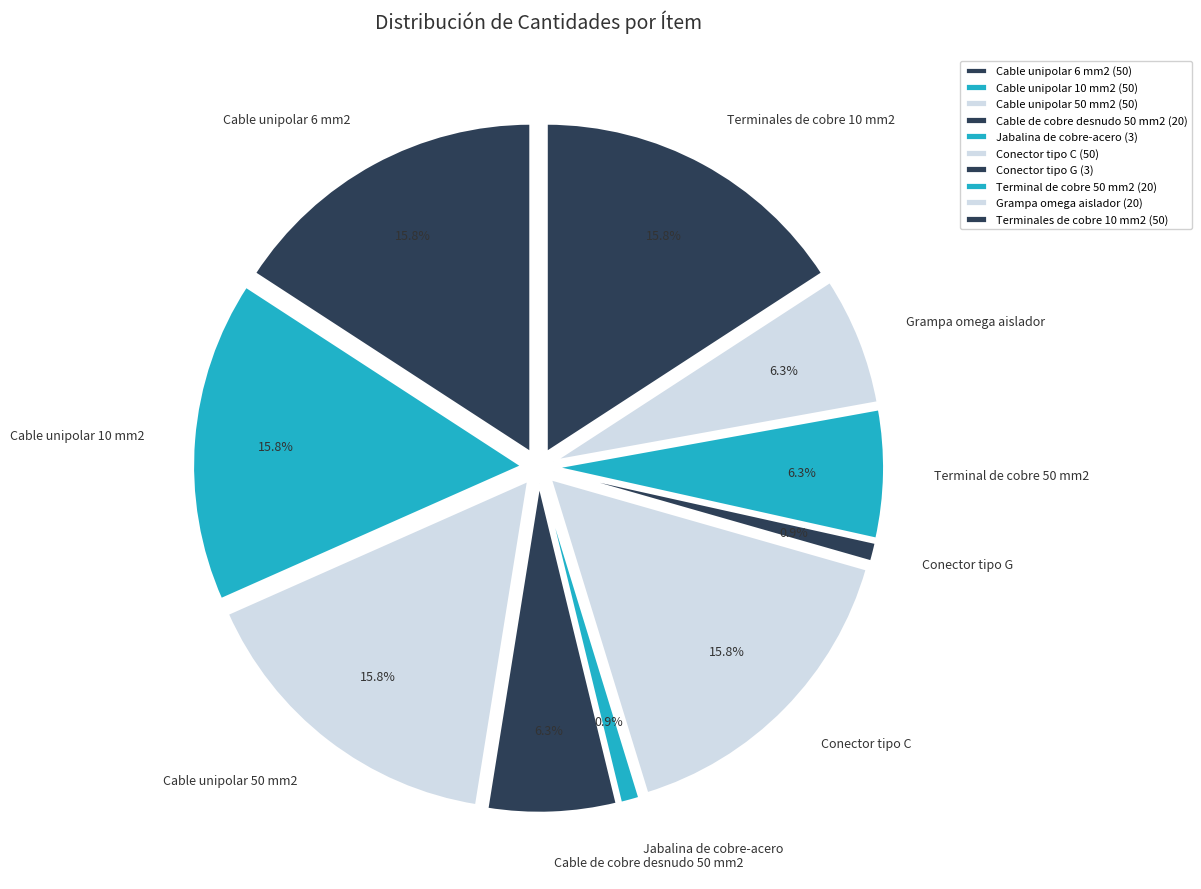

How many slices are in this pie chart?

10